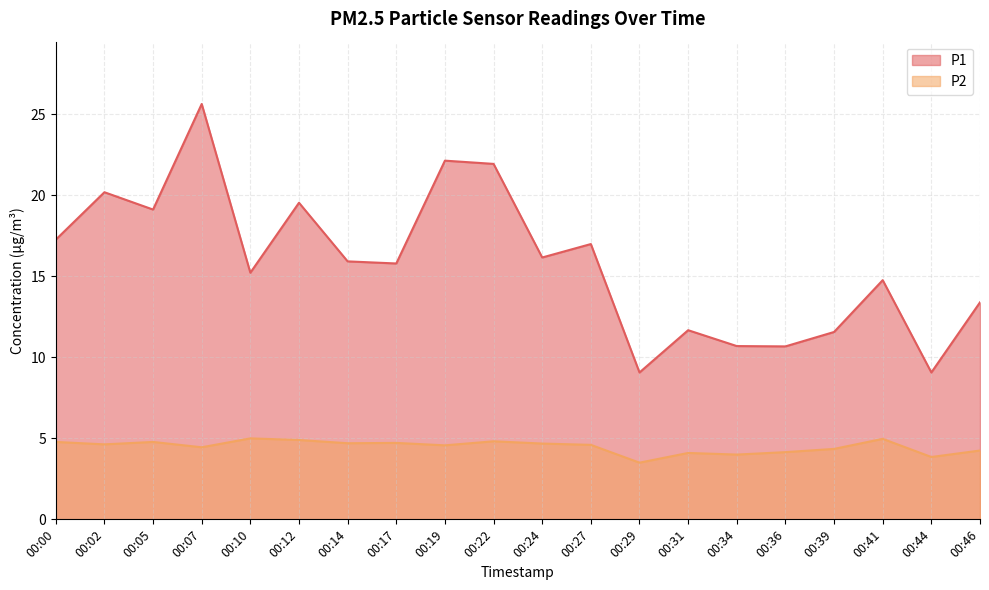

What is the approximate value of P2 at 00:44?

3.9